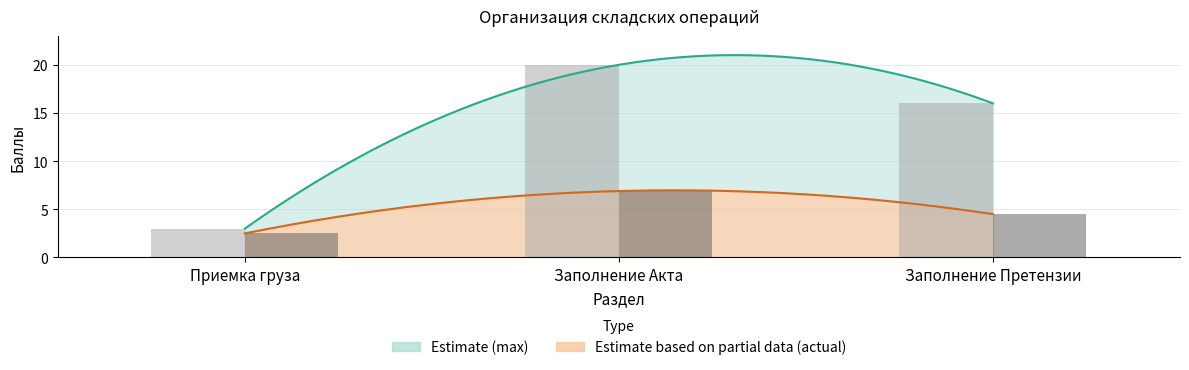

Rank the series by their maximum value, from lowest to highest.

Actual score, Max score